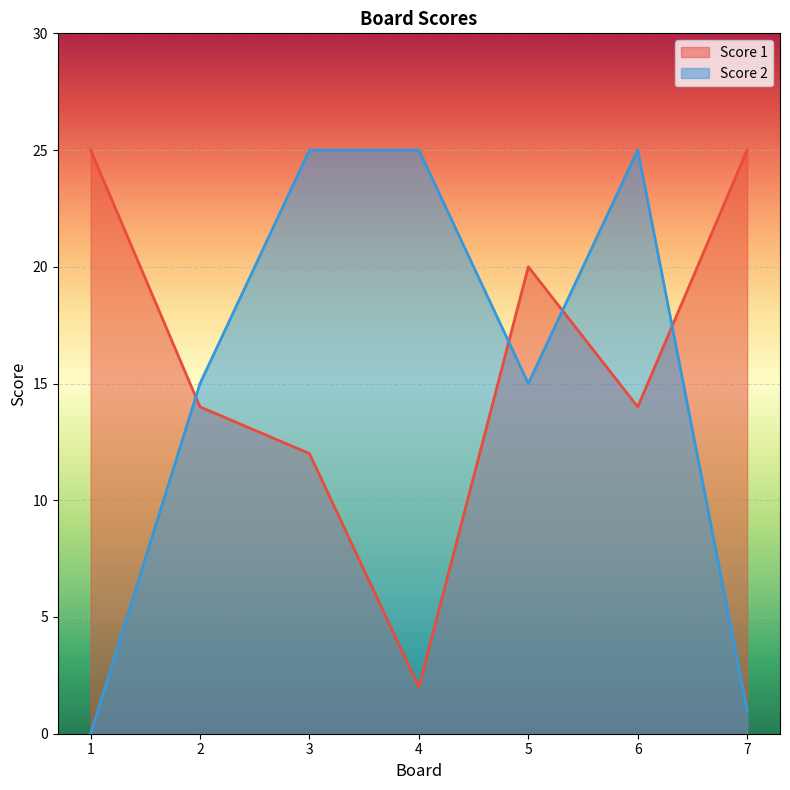

What is the difference between the Score 1 values at 5 and 3?

8